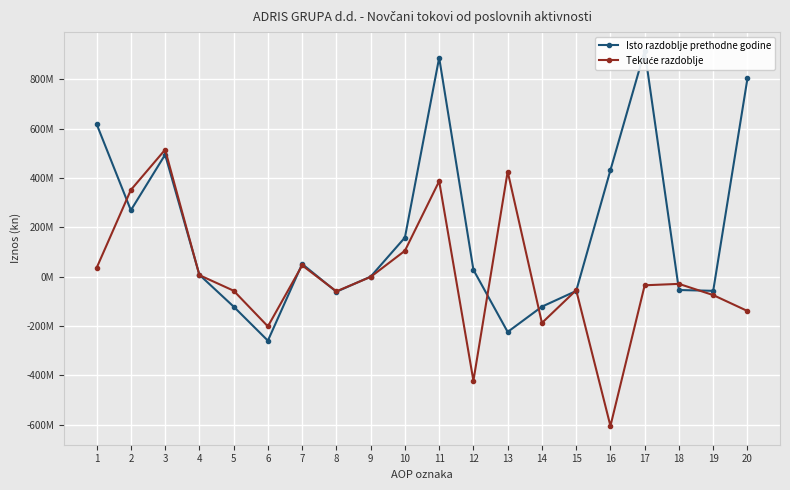

Between which two adjacent categories do Isto razdoblje prethodne godine and Tekuće razdoblje first intersect?

1 and 2